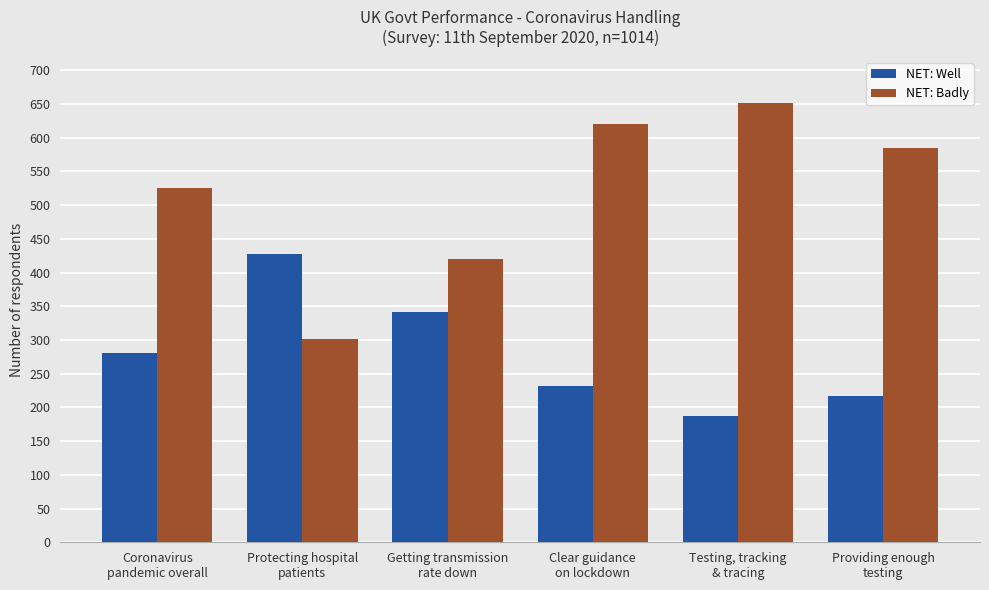

Is it true that NET: Badly equals 589 at Getting transmission
rate down?

False